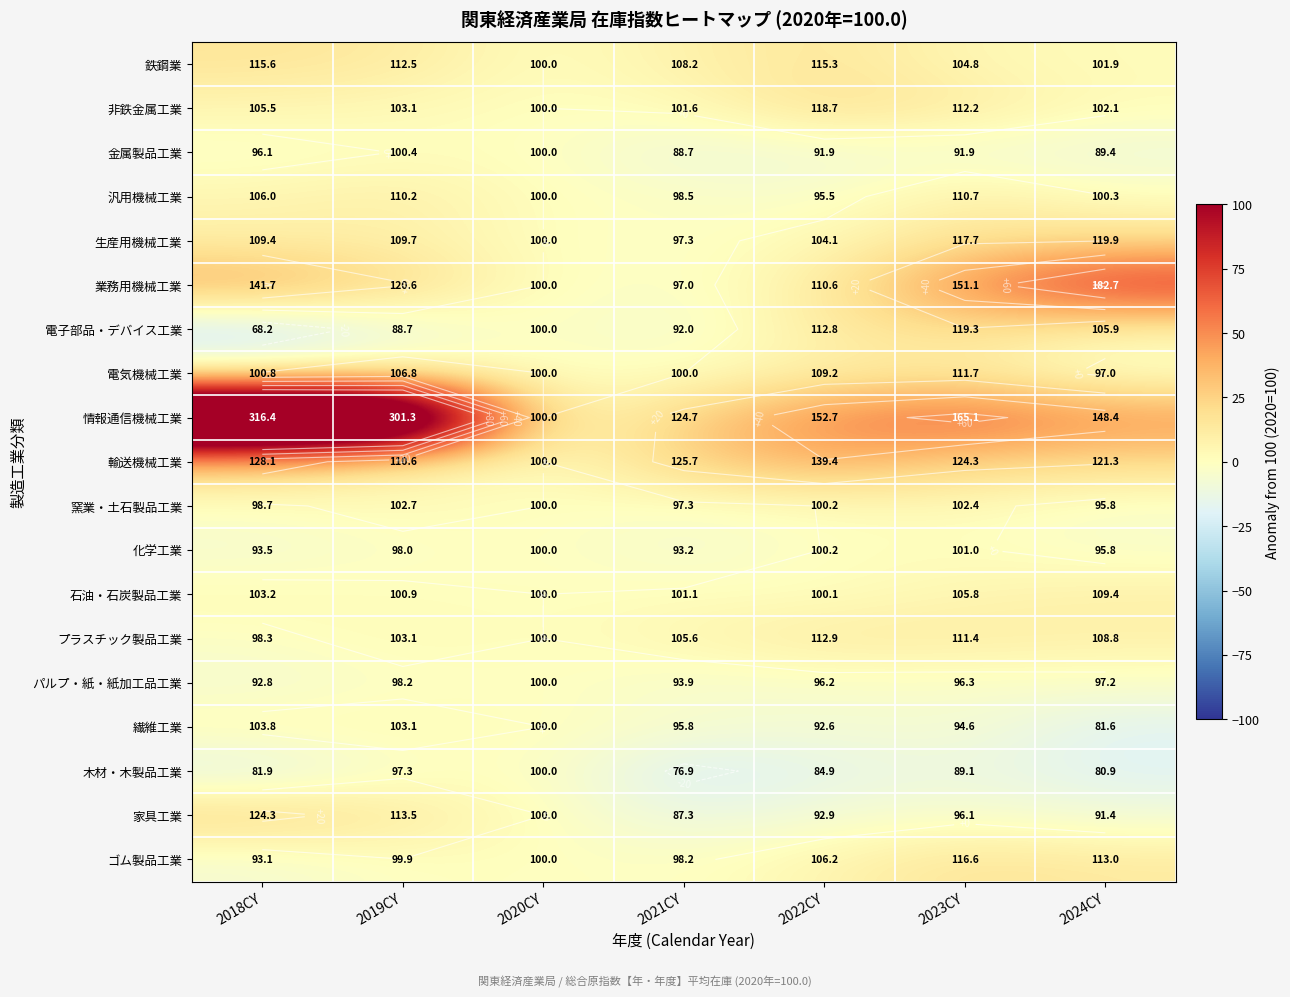

Read the 家具工業 value at 2018CY.

24.3